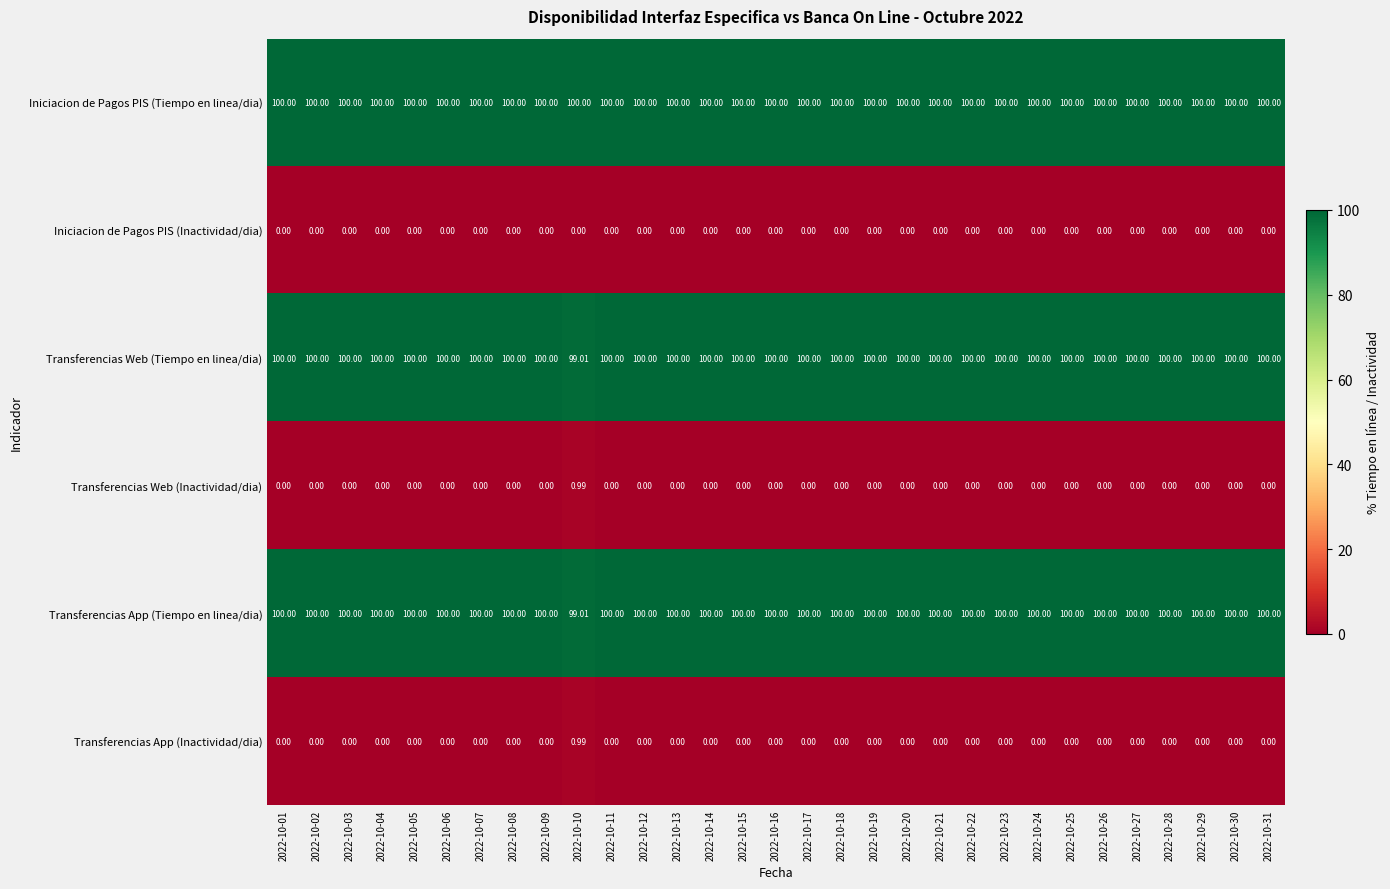

Is the value of Iniciacion de Pagos PIS (Tiempo en linea/dia) at 2022-10-10 greater than the value of Transferencias Web (Inactividad/dia) at 2022-10-15?

Yes